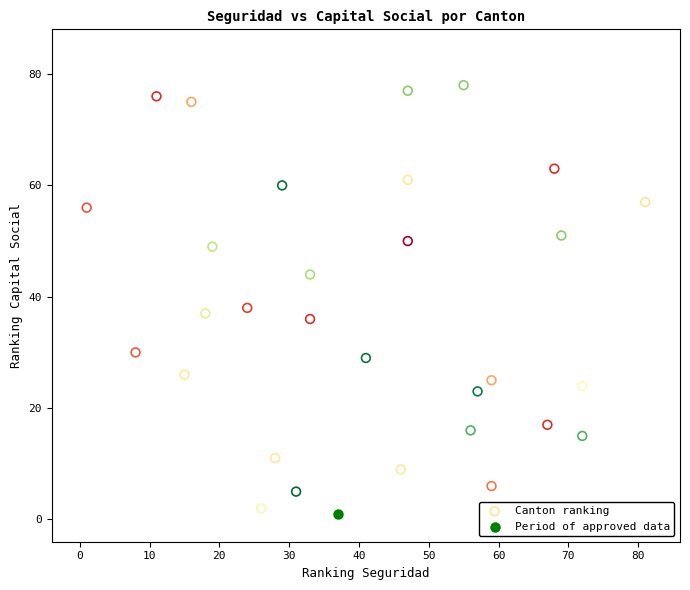

What are all the series names shown in the legend?

Canton ranking, Period of approved data